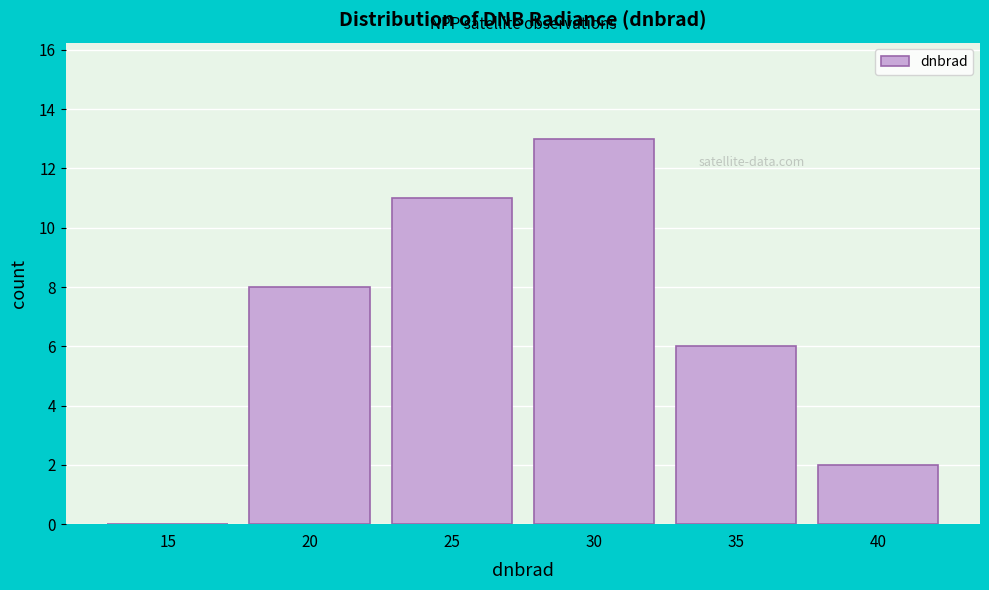

Reading right to left, transcribe all the data shown in this chart.

40=2	35=6	30=13	25=11	20=8	15=0